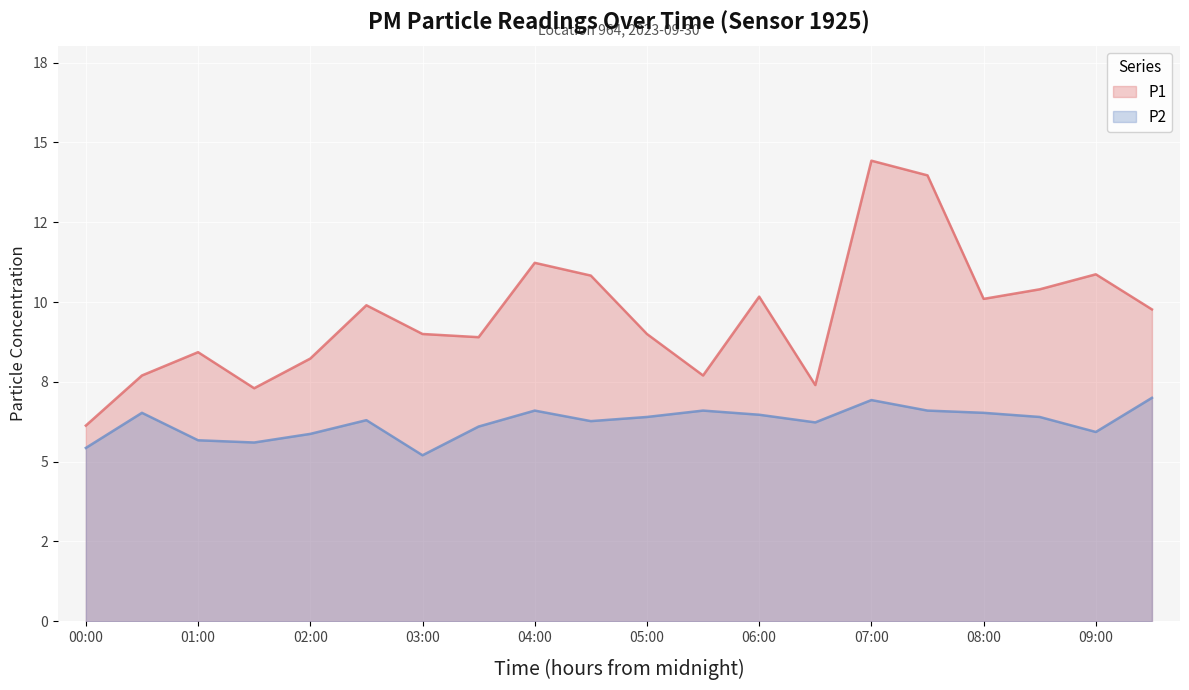

Reading right to left, list all the values displayed in this chart.

P1: 9.8	10.9	10.4	10.1	14.0	14.4	7.4	10.2	7.7	9.0	10.8	11.2	8.9	9.0	9.9	8.2	7.3	8.4	7.7	6.1
P2: 7.0	5.9	6.4	6.5	6.6	6.9	6.2	6.5	6.6	6.4	6.3	6.6	6.1	5.2	6.3	5.9	5.6	5.7	6.5	5.4